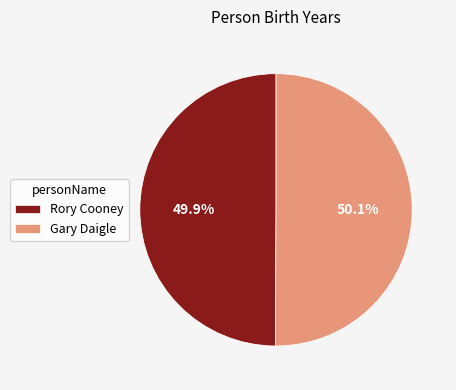

Is there any slice that represents more than half of the pie?

Yes